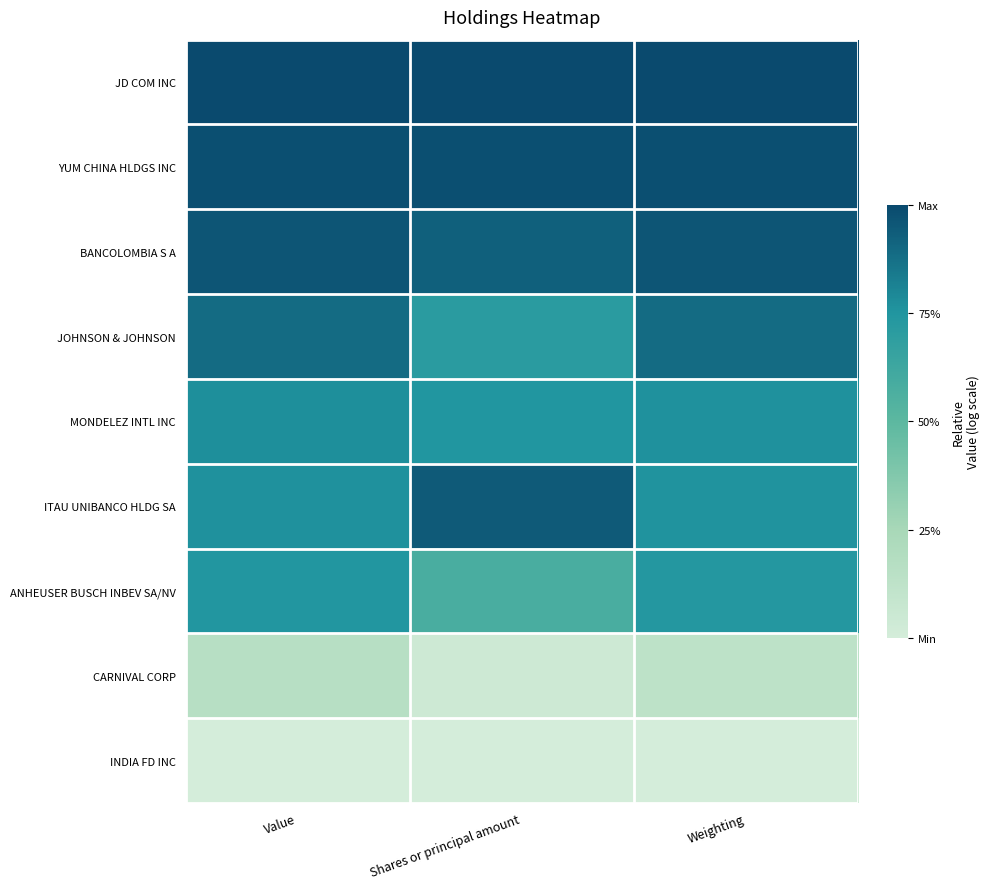

Reading left to right, what are all the values shown in this chart?

JD COM INC: Value=1.0	Shares or principal amount=1.0	Weighting=1.0
YUM CHINA HLDGS INC: Value=1.0	Shares or principal amount=1.0	Weighting=1.0
BANCOLOMBIA S A: Value=1.0	Shares or principal amount=0.9	Weighting=1.0
JOHNSON & JOHNSON: Value=0.9	Shares or principal amount=0.7	Weighting=0.9
MONDELEZ INTL INC: Value=0.8	Shares or principal amount=0.7	Weighting=0.8
ITAU UNIBANCO HLDG SA: Value=0.8	Shares or principal amount=0.9	Weighting=0.8
ANHEUSER BUSCH INBEV SA/NV: Value=0.7	Shares or principal amount=0.6	Weighting=0.7
CARNIVAL CORP: Value=0.2	Shares or principal amount=0.0	Weighting=0.1
INDIA FD INC: Value=0.0	Shares or principal amount=0.0	Weighting=0.0